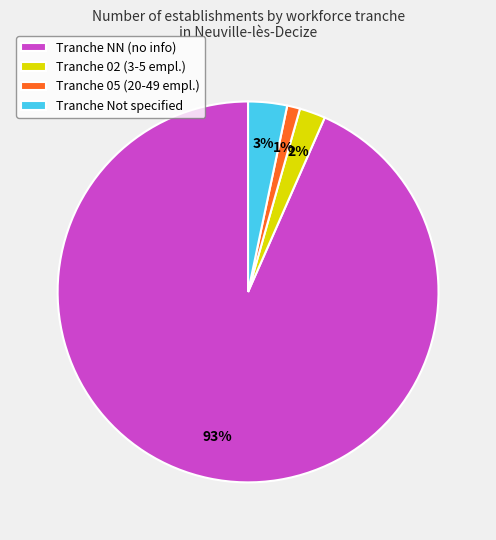

The Tranche 05 (20-49 empl.) slice represents 11% of the pie. True or false?

False